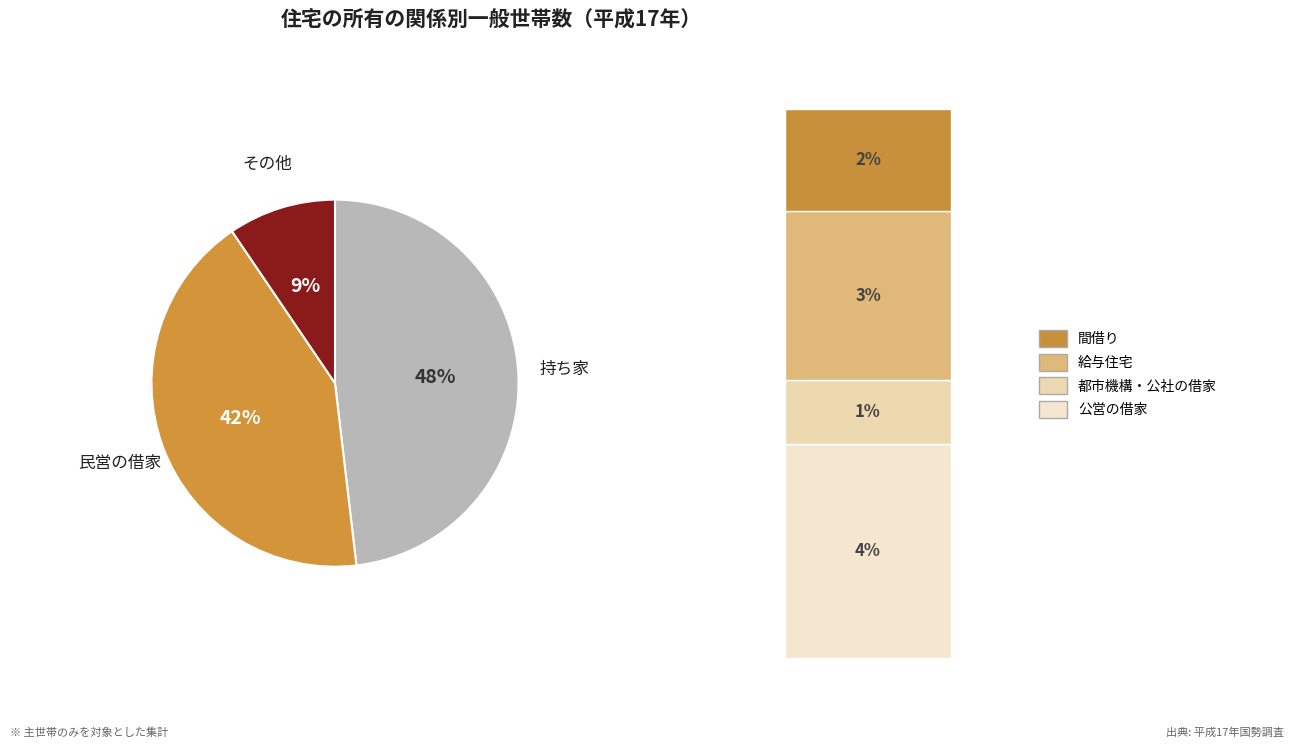

Is it true that 民営の借家 is 42% of the pie?

True